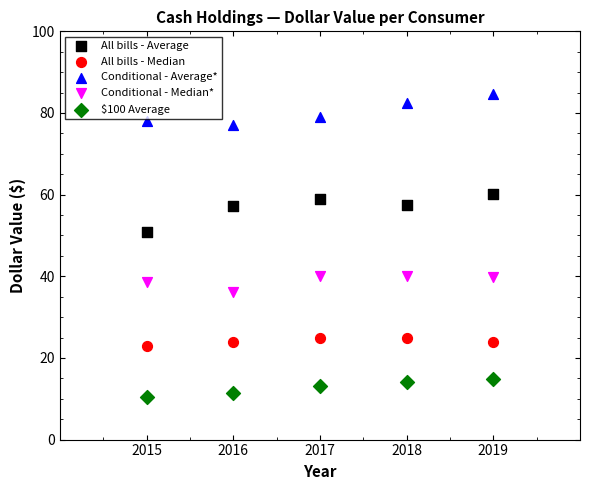

What are all the series names shown in the legend?

All bills - Average, All bills - Median, Conditional - Average*, Conditional - Median*, $100 Average